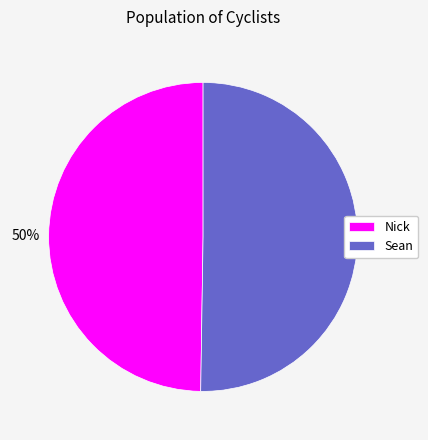

To the nearest percent, what portion does Sean represent?

50%